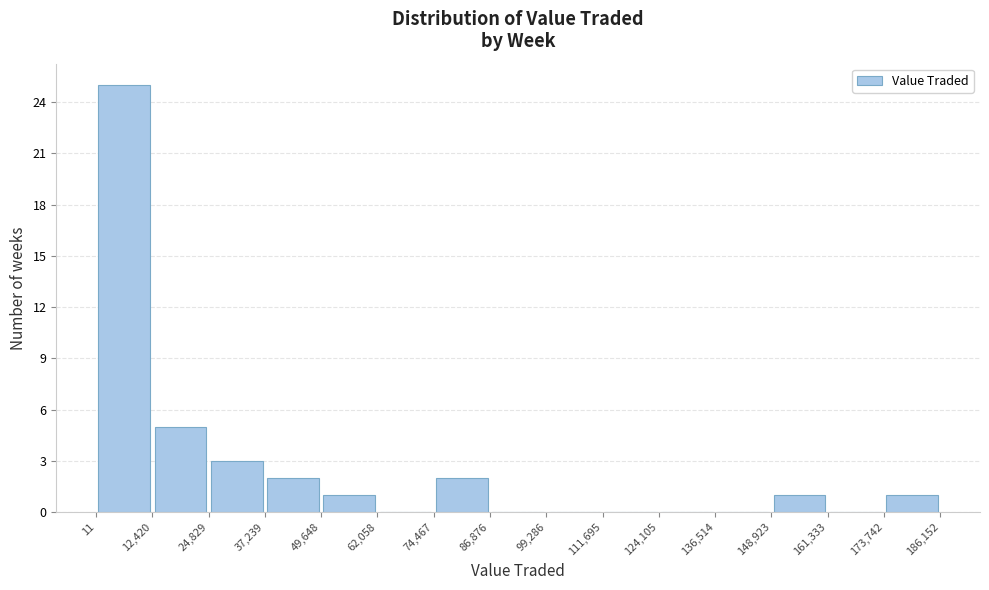

Reading left to right, list every bar in this chart as the range it spans on the x-axis followed by its height. The values are not printed on the chart, so give them approximately, as read against the axis.

11 to 12,420: 25
12,420 to 24,829: 5
24,829 to 37,239: 3
37,239 to 49,648: 2
49,648 to 62,058: 1
62,058 to 74,467: 0
74,467 to 86,876: 2
86,876 to 99,286: 0
99,286 to 111,695: 0
111,695 to 124,105: 0
124,105 to 136,514: 0
136,514 to 148,923: 0
148,923 to 161,333: 1
161,333 to 173,742: 0
173,742 to 186,152: 1